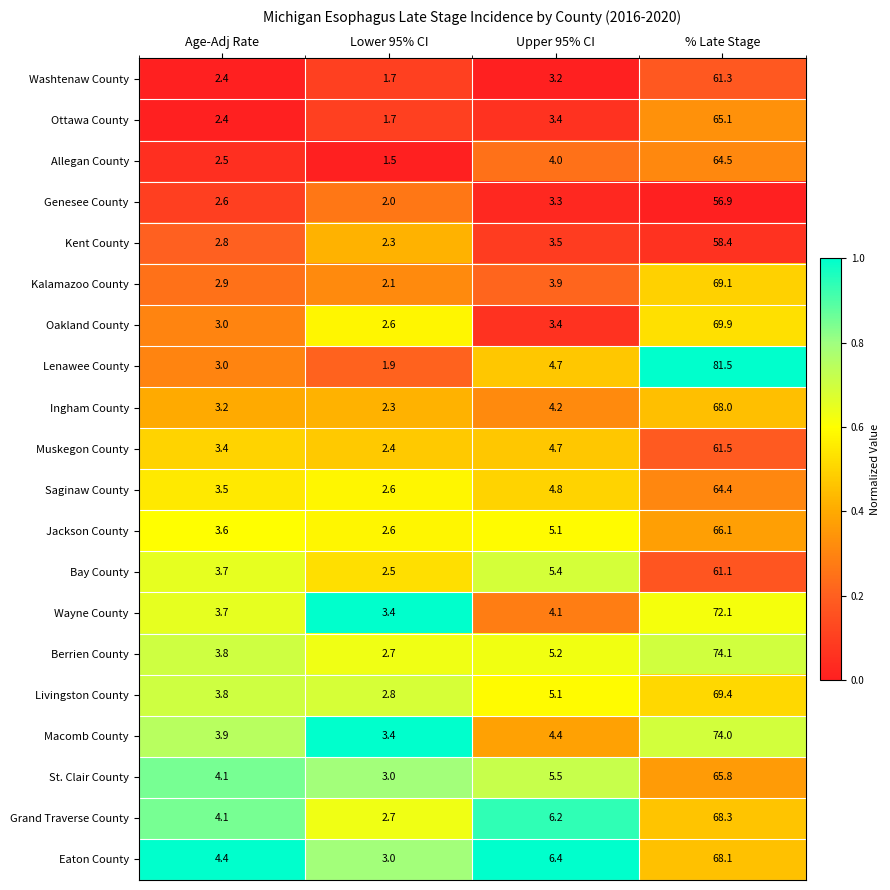

The Kalamazoo County series shows 1.1 at Upper 95% CI. True or false?

False